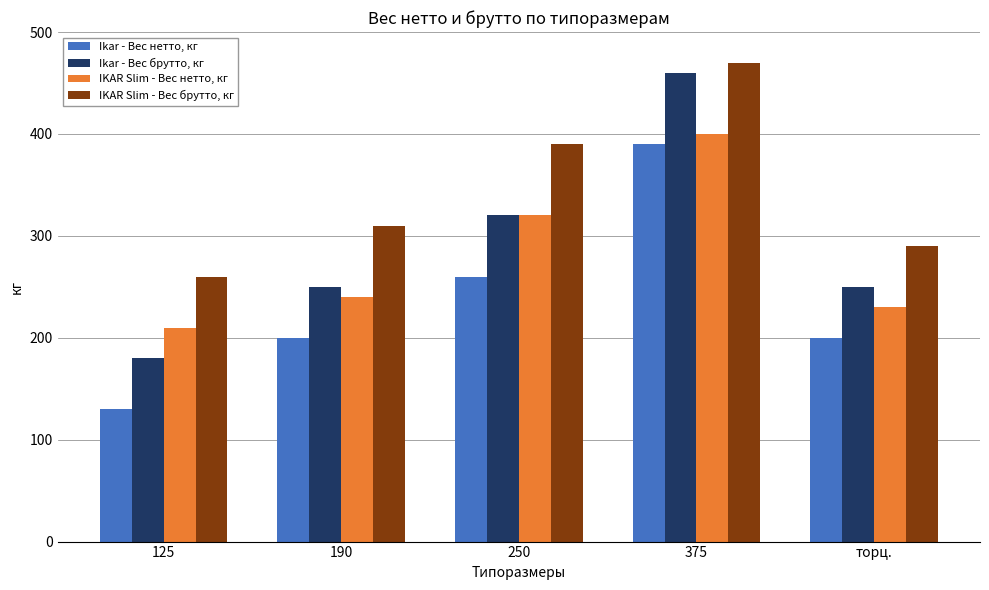

What is the difference between the maximum and second lowest values in the IKAR Slim - Вес нетто, кг series?

170